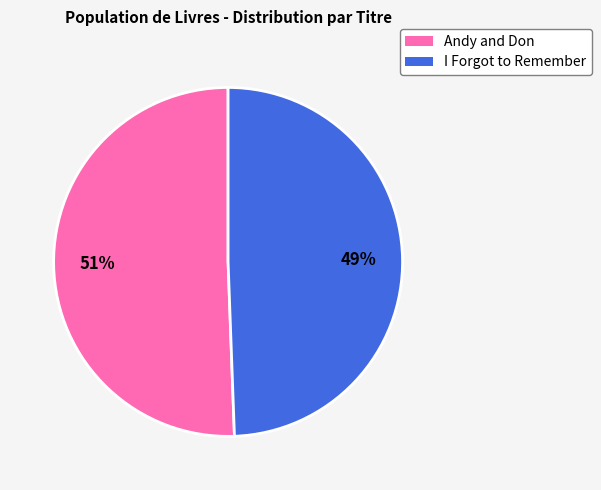

To the nearest percent, what is the combined percentage of I Forgot to Remember and Andy and Don?

100%